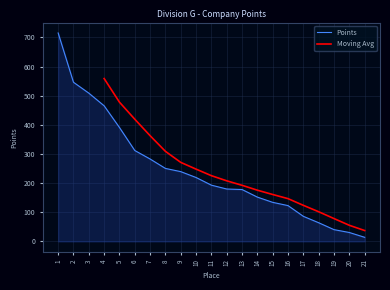

True or false: the data shows 282.8 at 7.

True